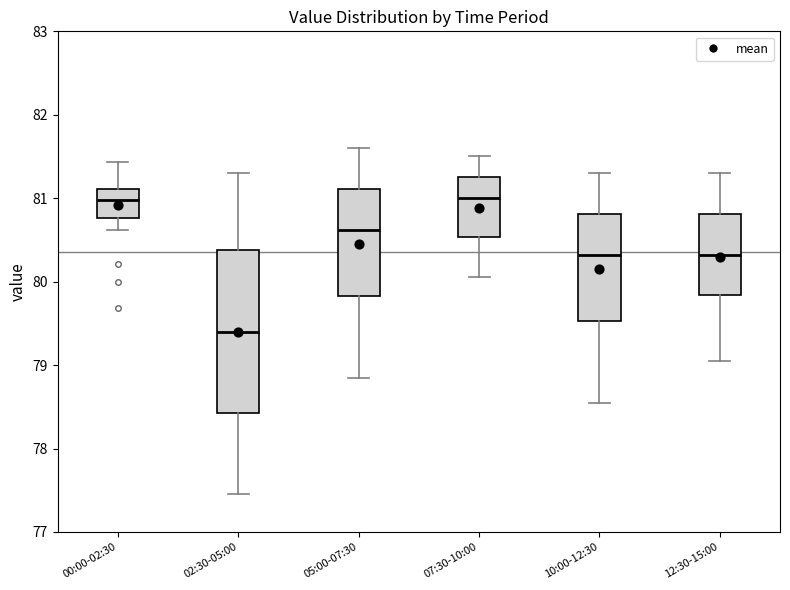

Which box is the tallest, from its lower edge to its upper edge?

02:30-05:00